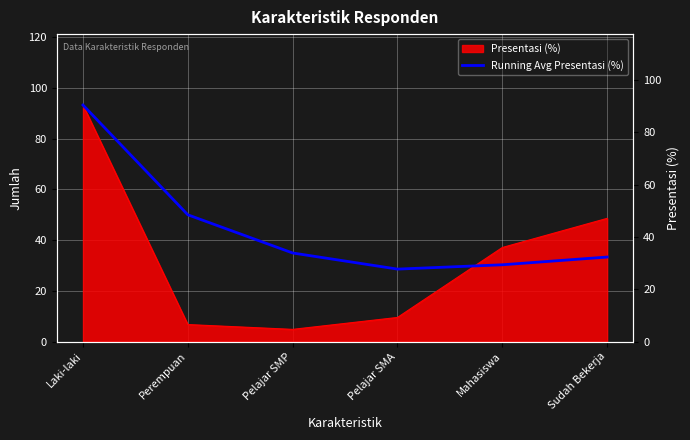

At which category does the data reach its first local valley?

Pelajar SMA